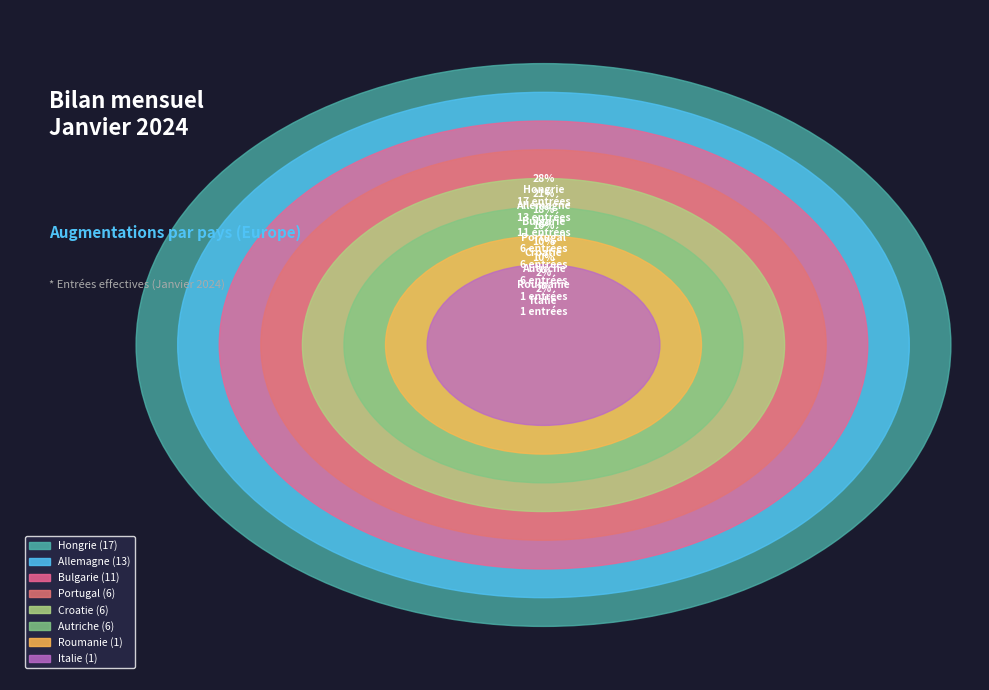

Is there any slice that represents more than half of the pie?

No